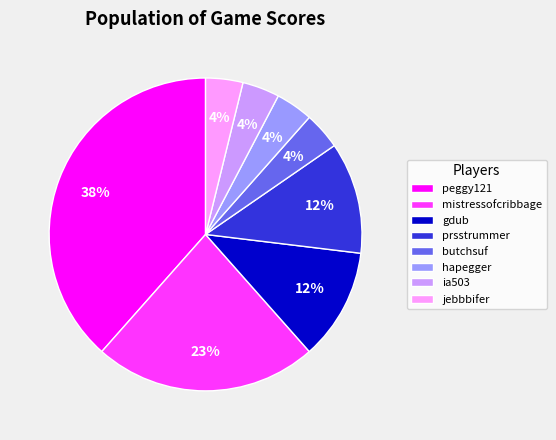

Is mistressofcribbage the majority of the pie?

No